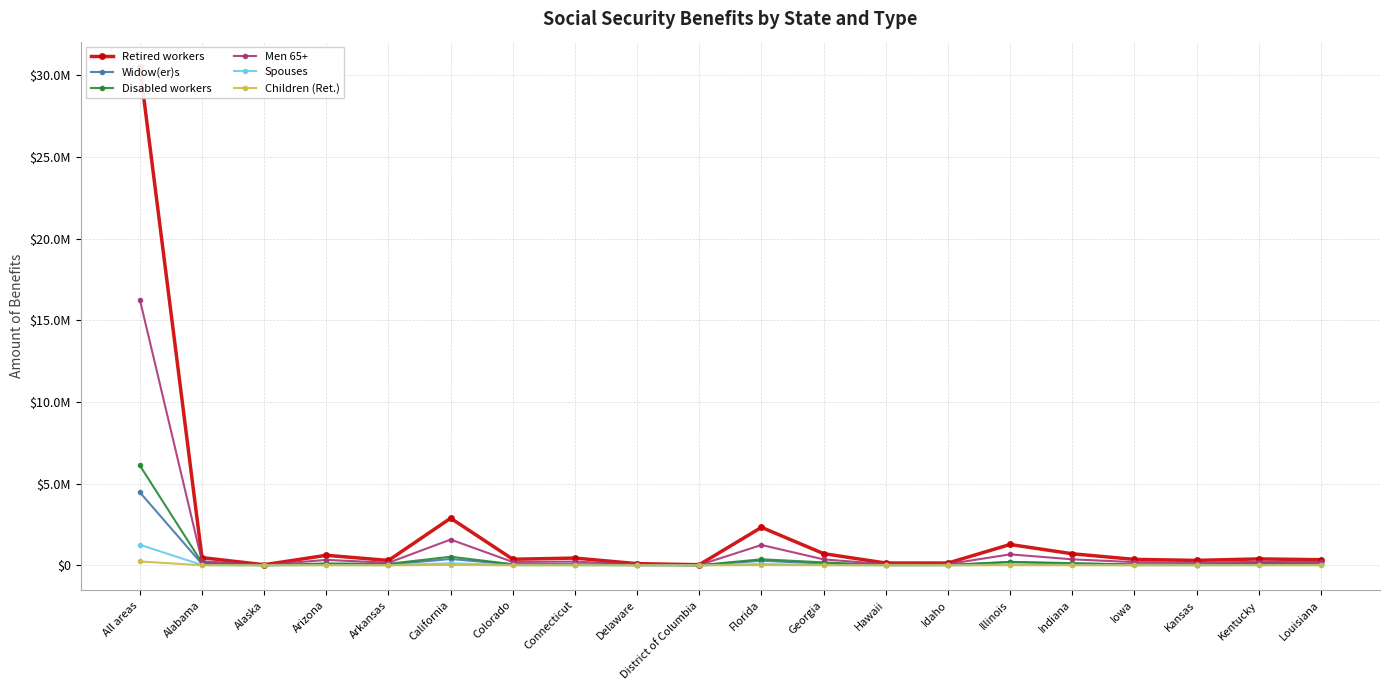

Which series has the largest range (max minus min)?

Retired workers